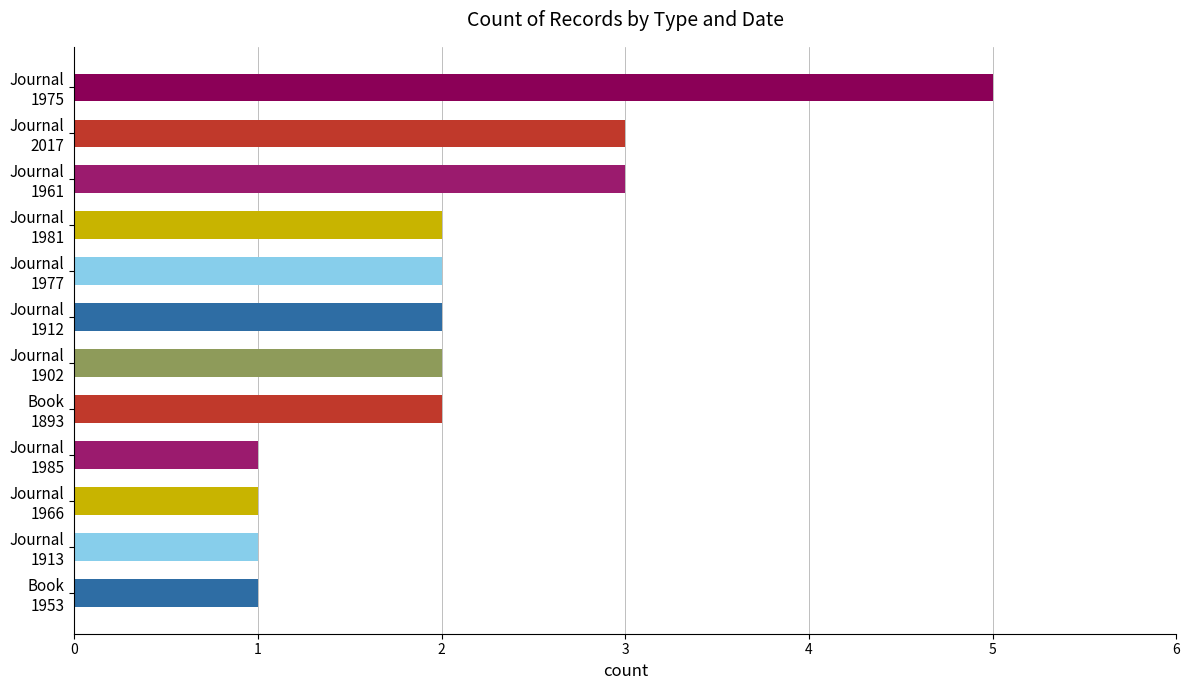

What is the sum of all values?

25